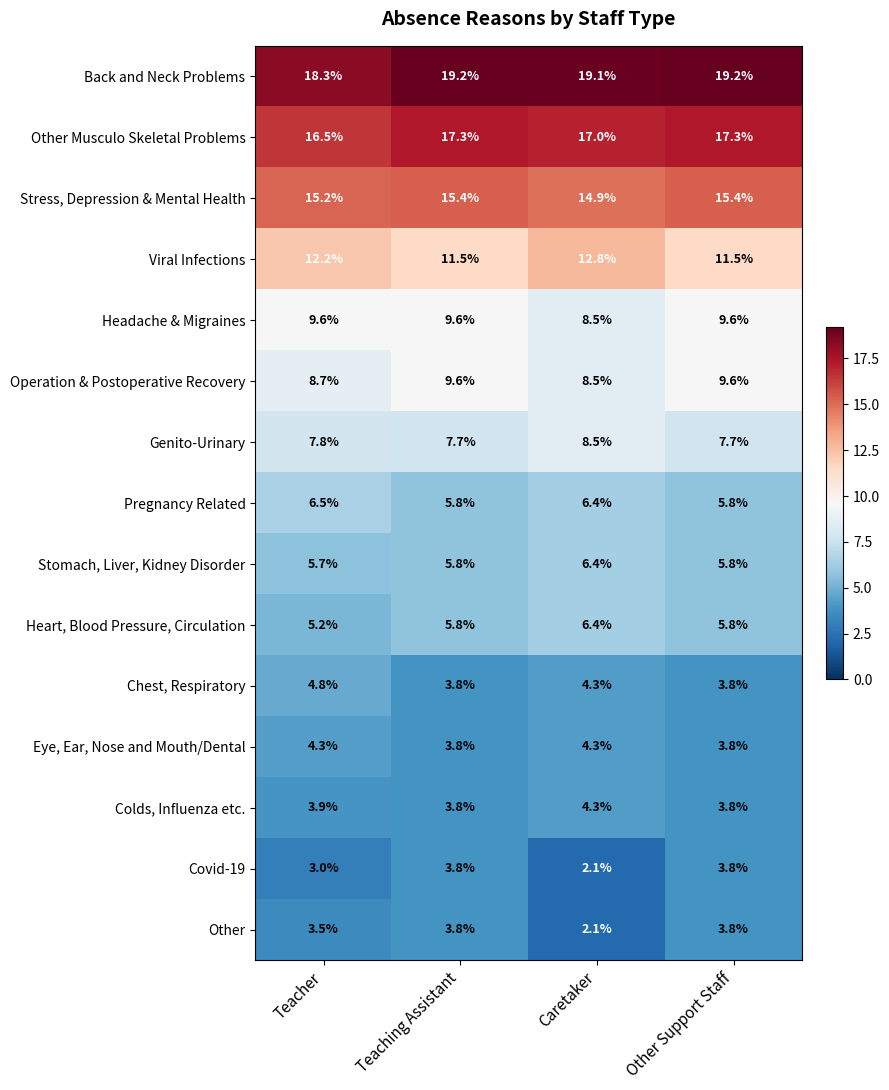

Between Teacher and Caretaker, which series saw the biggest shift?

Other